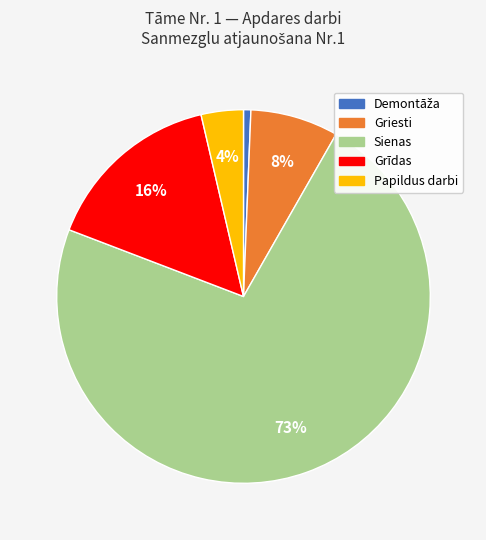

What is the majority slice?

Sienas